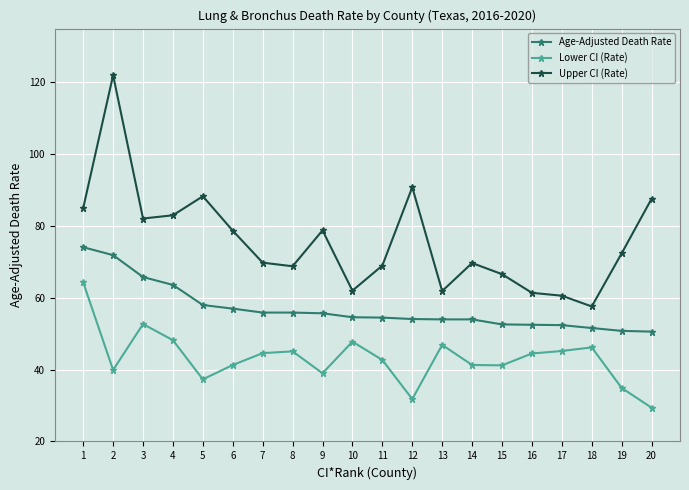

Is it true that Age-Adjusted Death Rate equals 71.9 at 2?

True